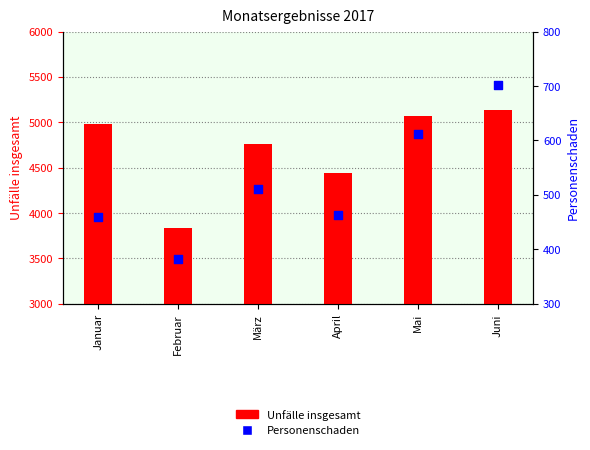

At how many categories does at least one series exceed 1939?

6